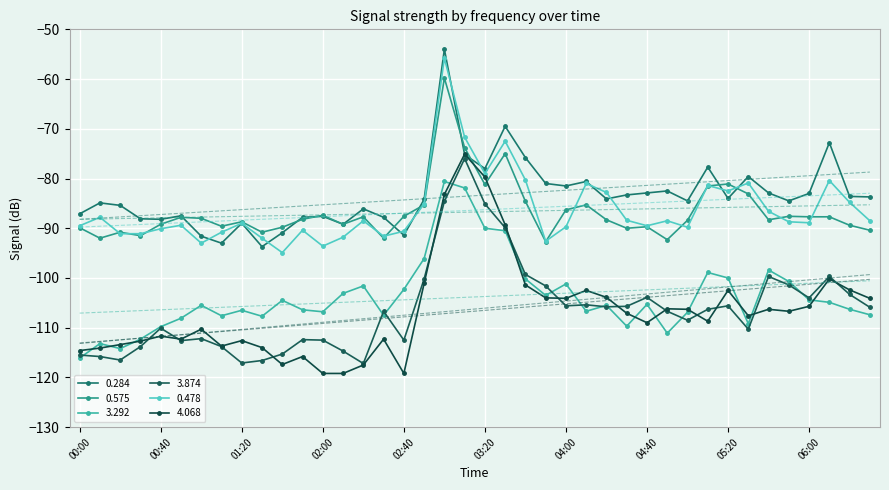

Which has a higher value, 2011/10/21 03:40 or 2011/10/21 05:10?

2011/10/21 03:40